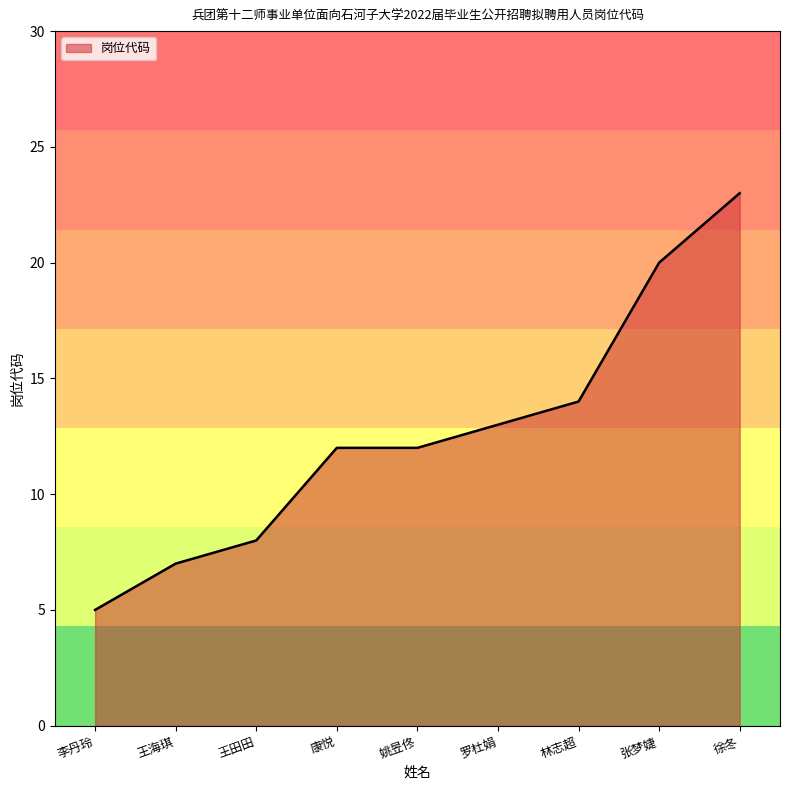

The value at 康悦 is 12. True or false?

True